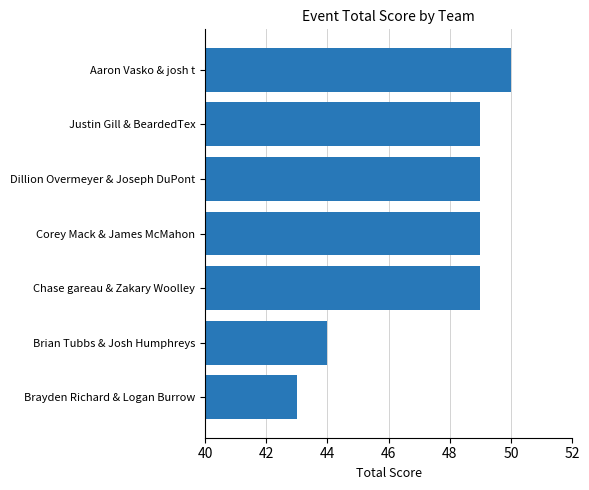

The value at Chase gareau & Zakary Woolley is 76. True or false?

False